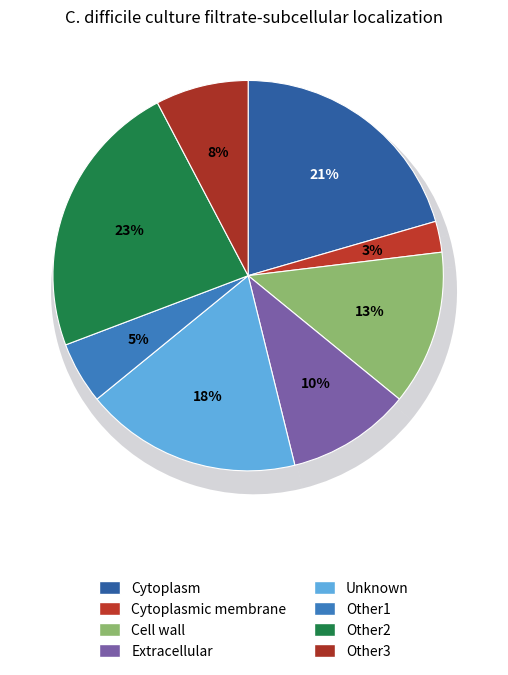

What is the smallest slice in the pie chart?

3